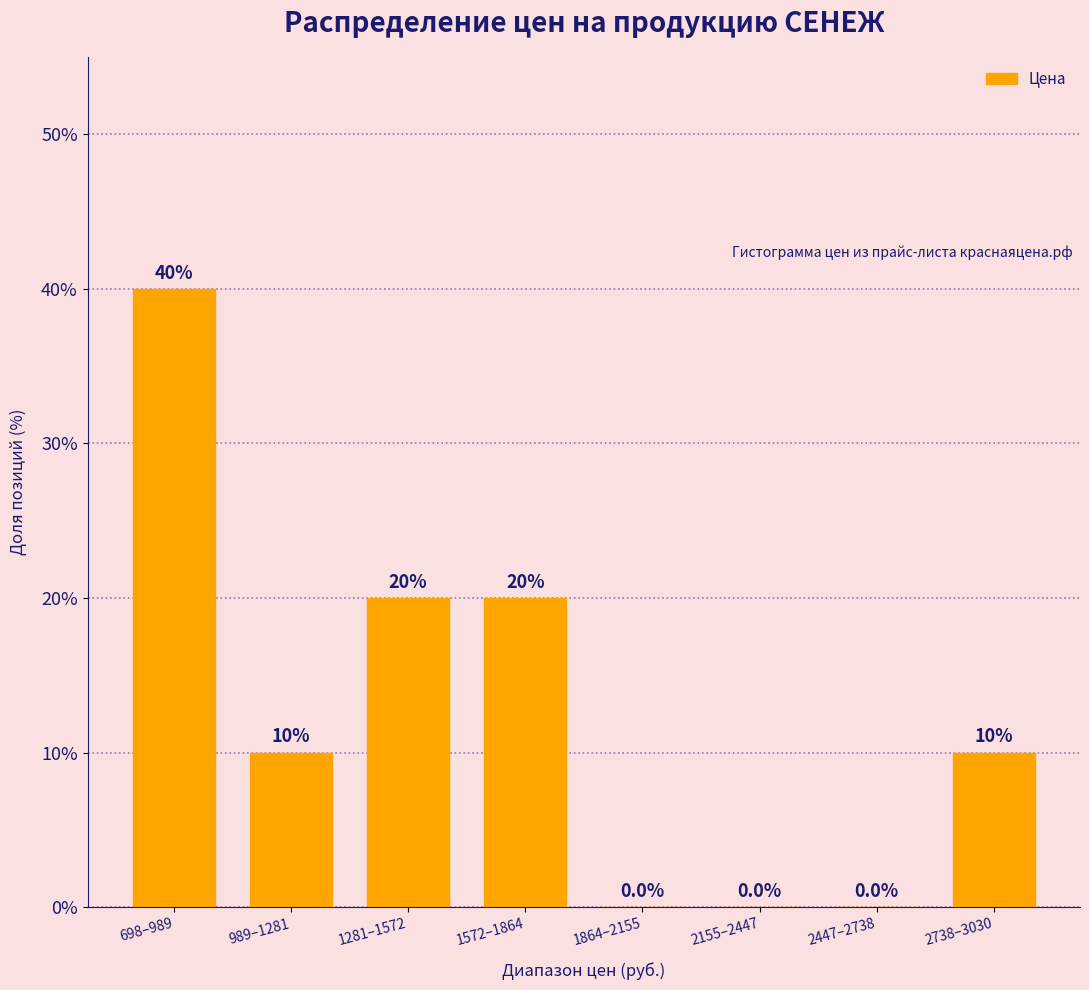

Is it true that the value at 1281–1572 is 20?

True